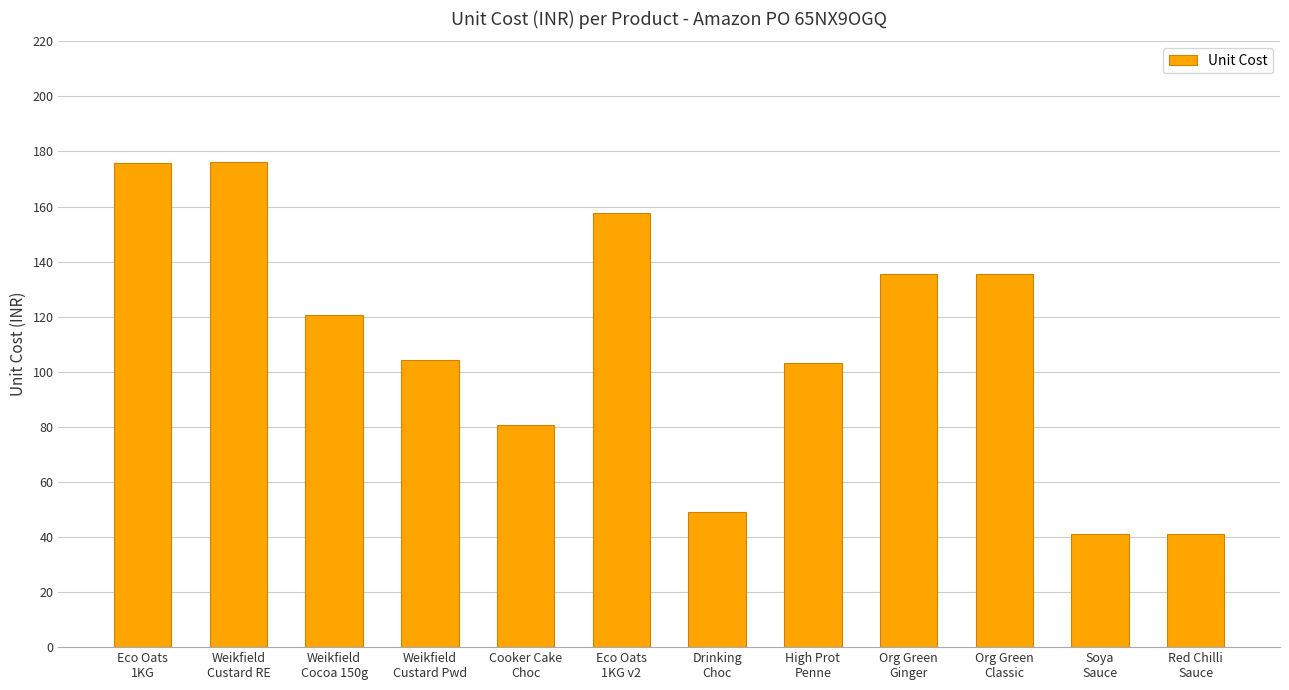

What is the label of the 2nd bar from the right?

Soya
Sauce